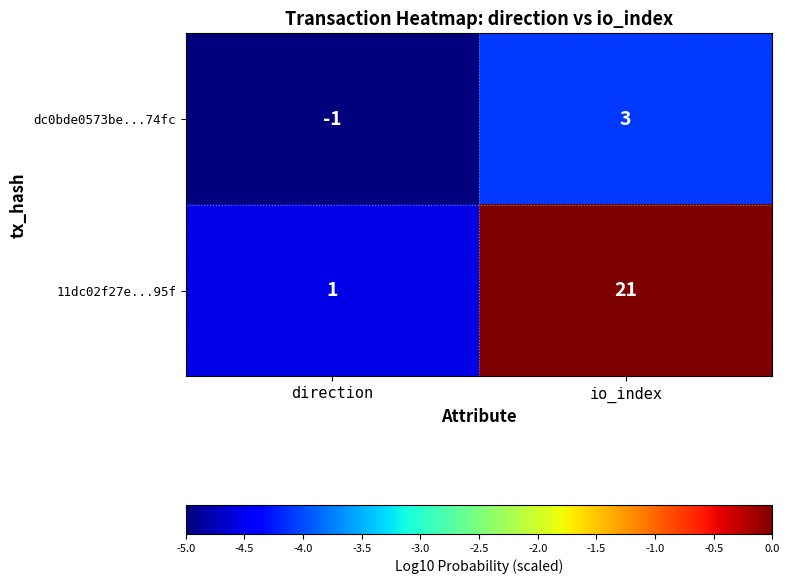

Rank the series by their maximum value, from lowest to highest.

dc0bde0573be...74fc, 11dc02f27e...95f